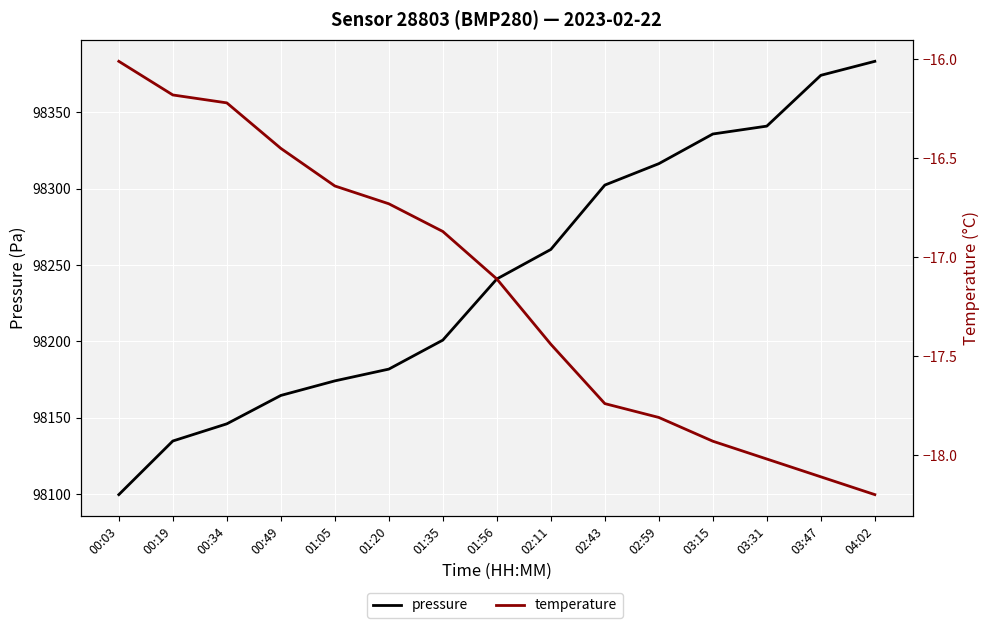

How many categories are shown in the chart?

15